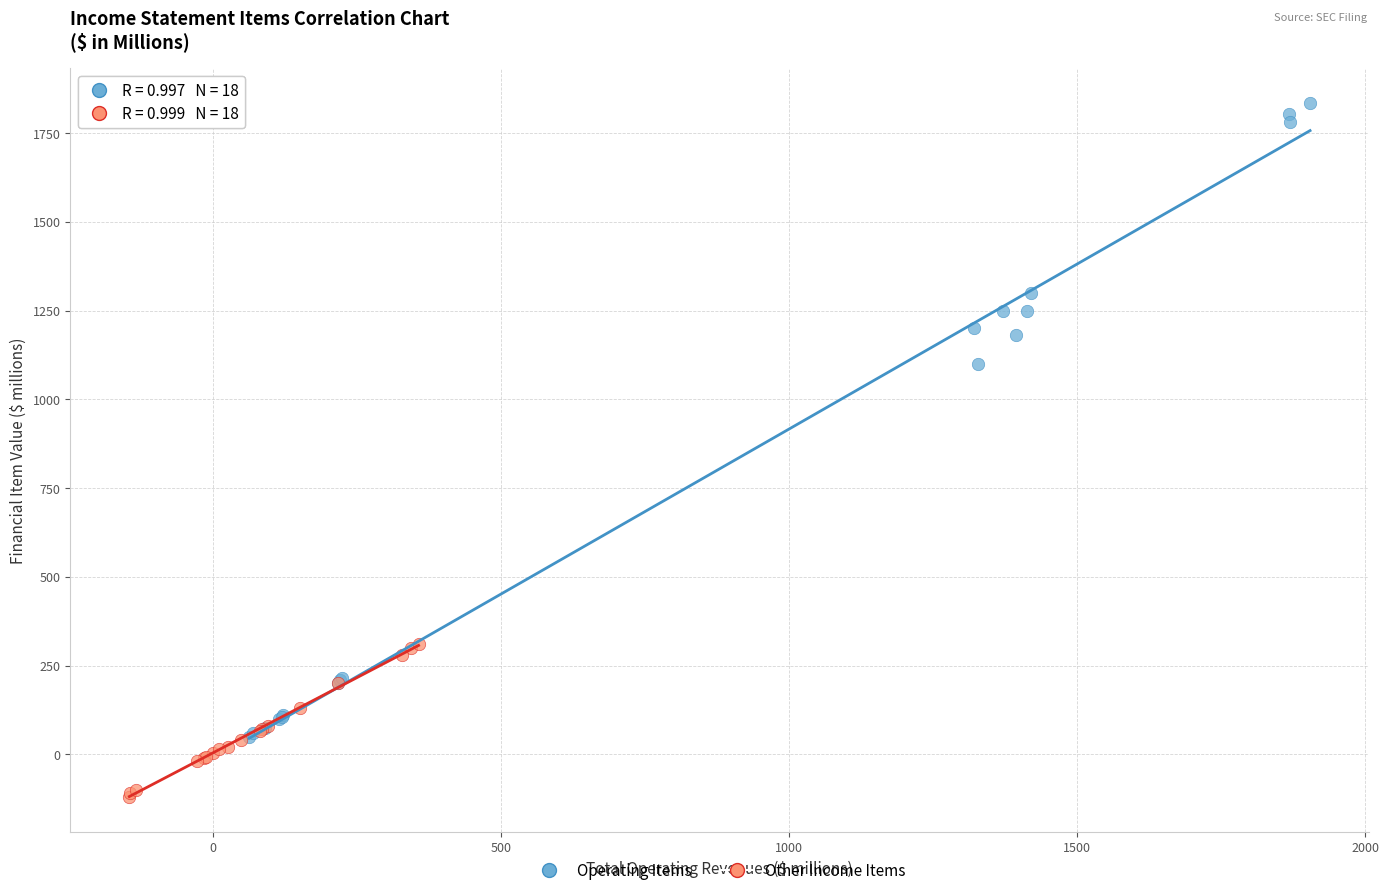

Which series contains the highest Y value?

Operating Items